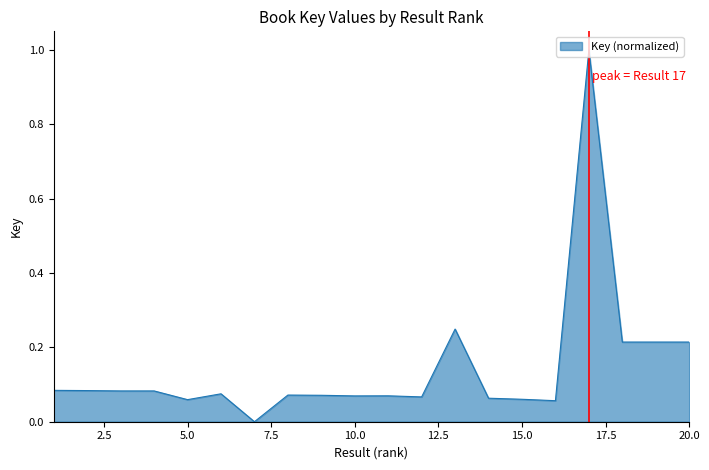

What is the greatest value displayed?

1.0